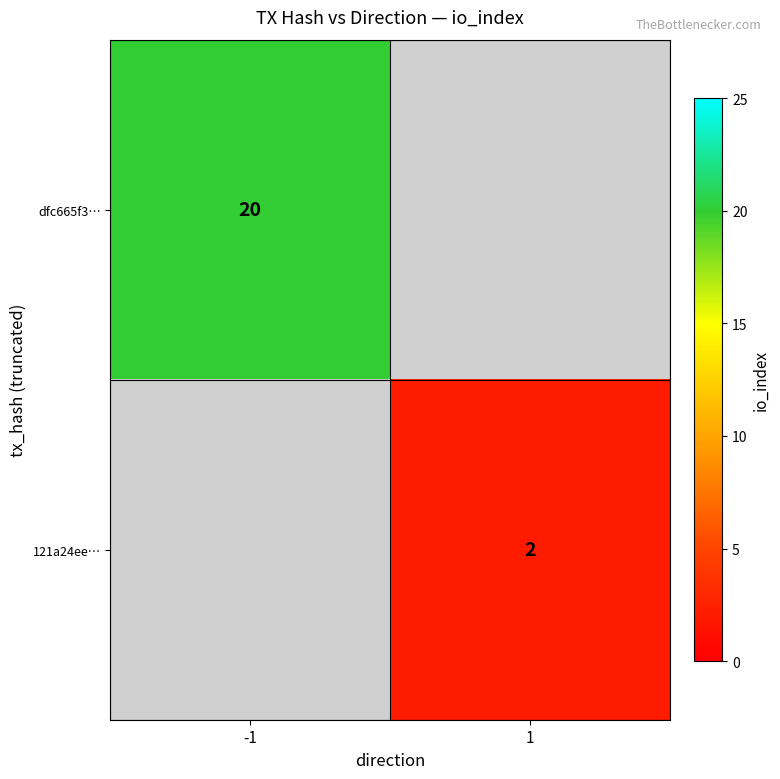

Is it true that dfc665f3… equals 8 at -1?

False